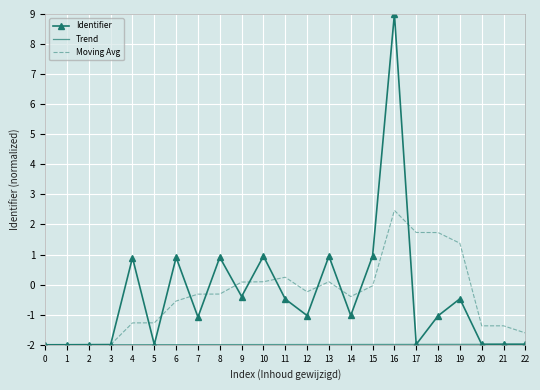

What is the difference between the maximum and minimum values?

11.0